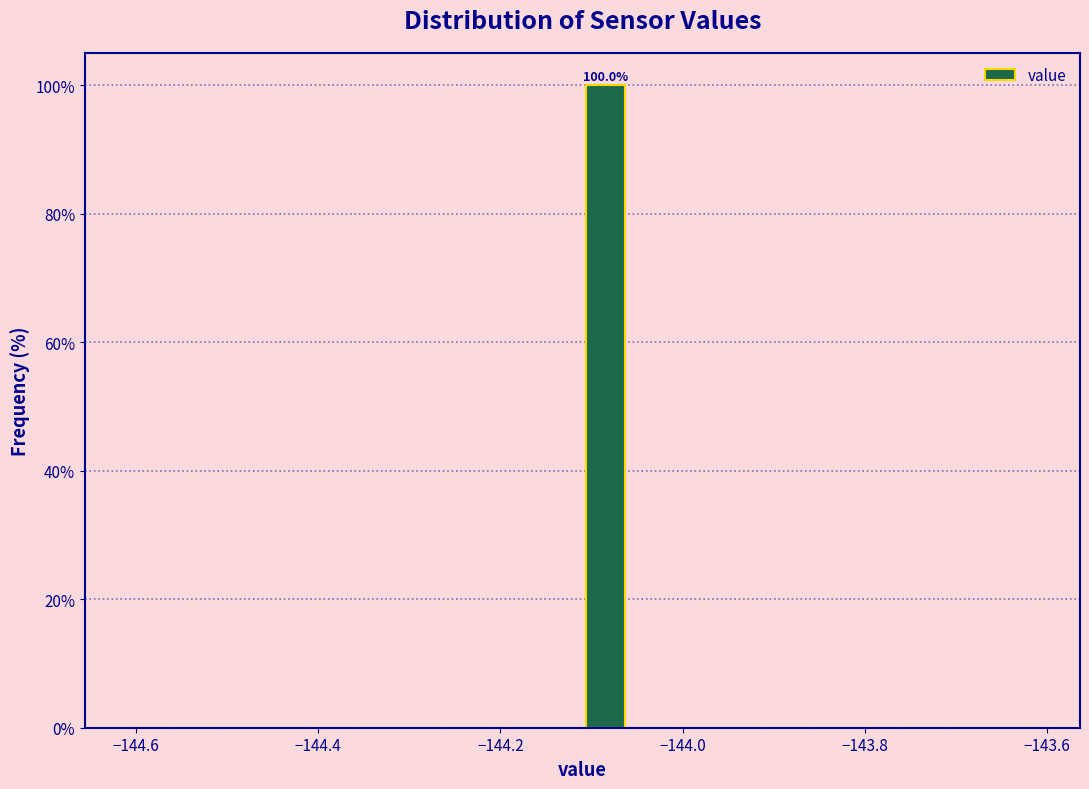

Read against the x-axis, roughly where is the centre of the tallest bar?

-144.08